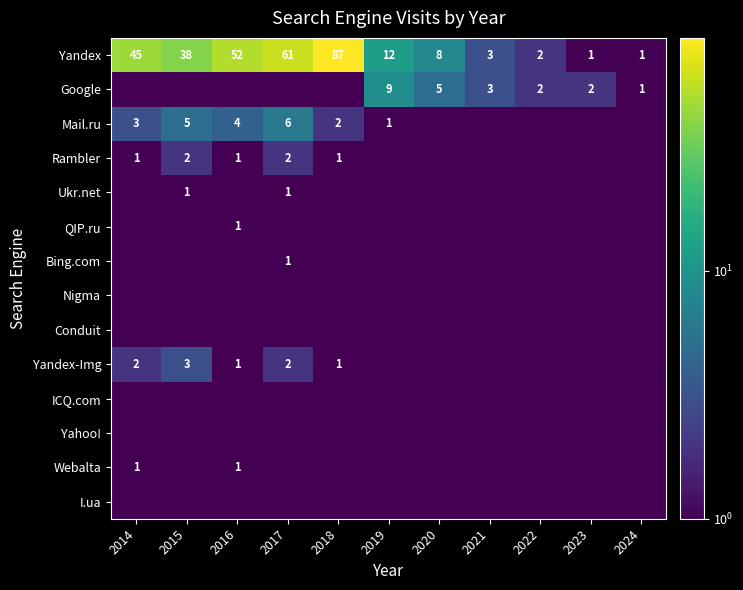

Which label corresponds to the smallest value in the chart?

2014